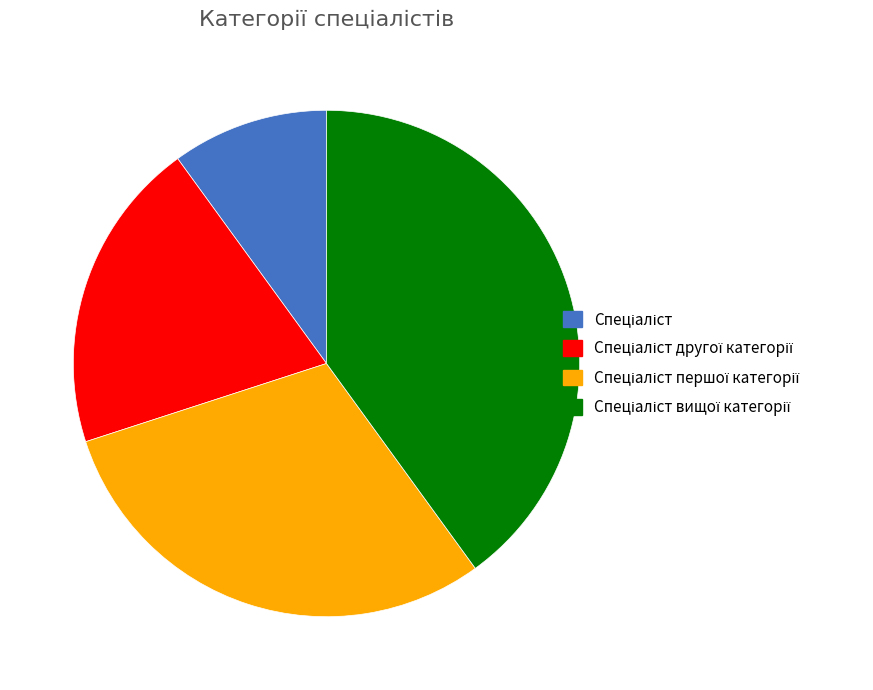

Is there any slice that represents more than half of the pie?

No